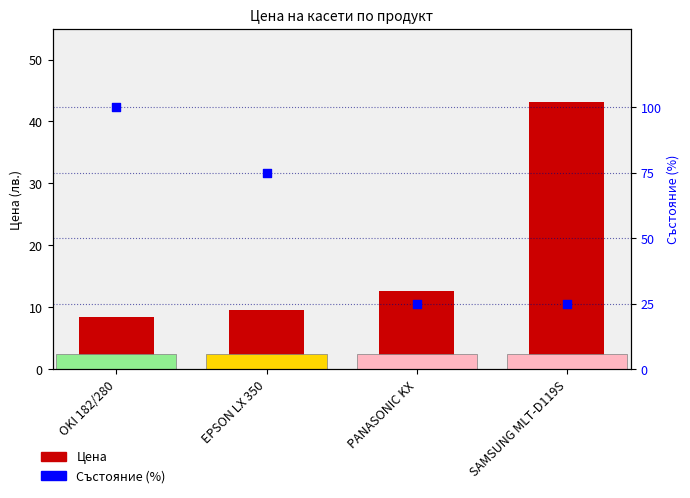

Which series has the widest spread of Y values?

Състояние (%)